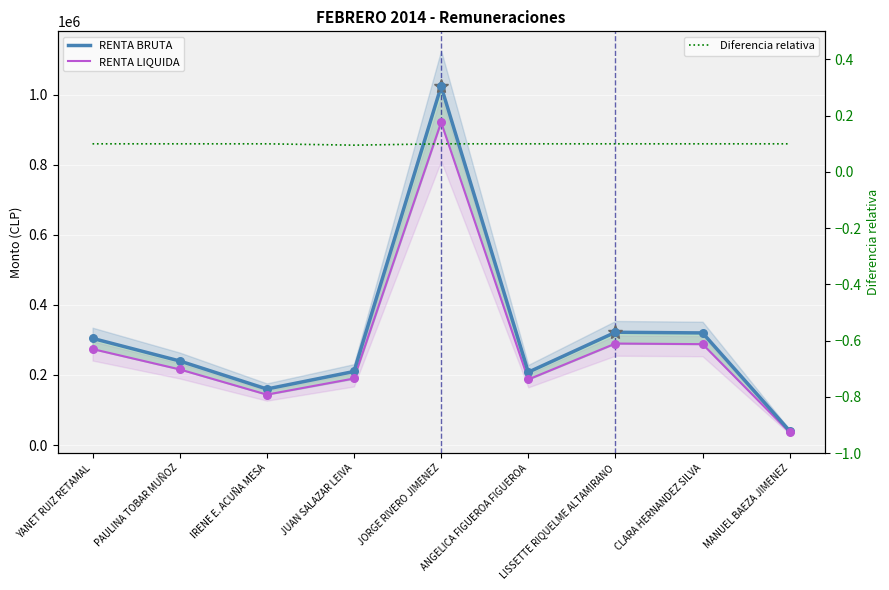

At which category is the sum across all series the highest?

JORGE RIVERO JIMENEZ